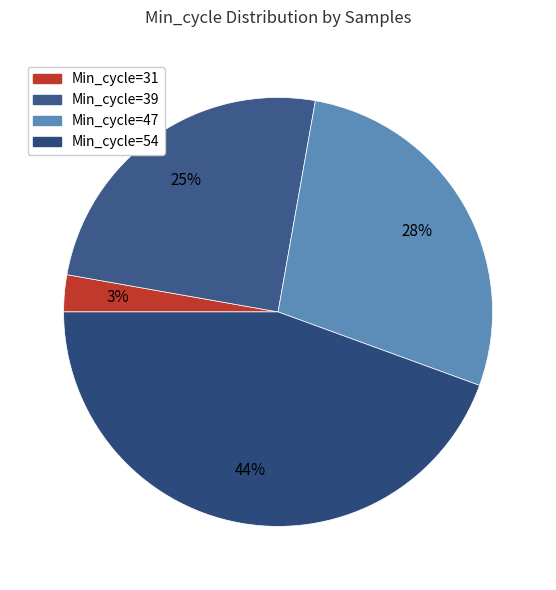

Is there a majority slice in this chart?

No